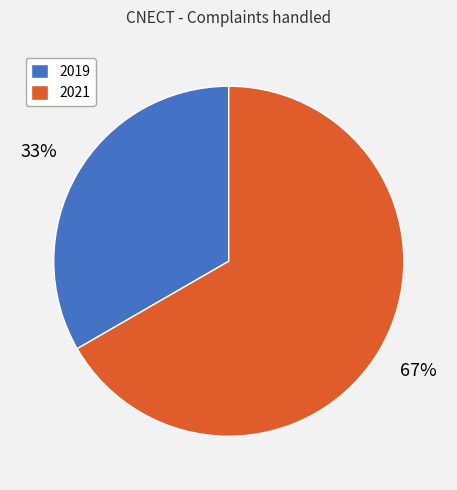

To the nearest percent, what portion does 2021 represent?

67%